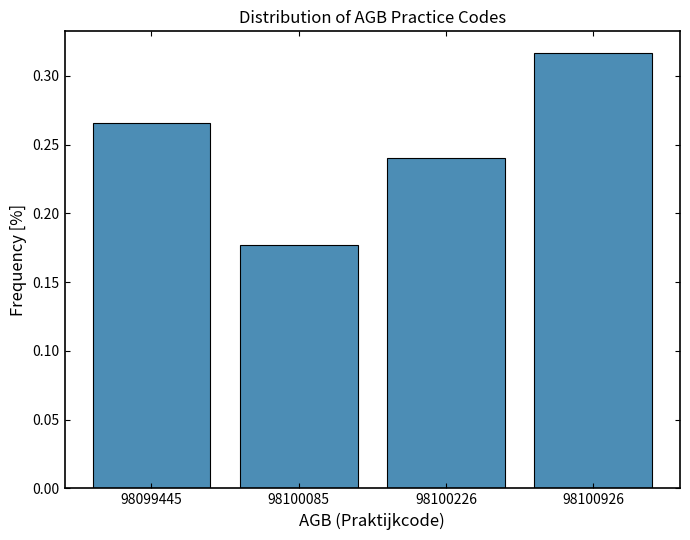

Is it true that the value at 98100085 is 0.1?

False